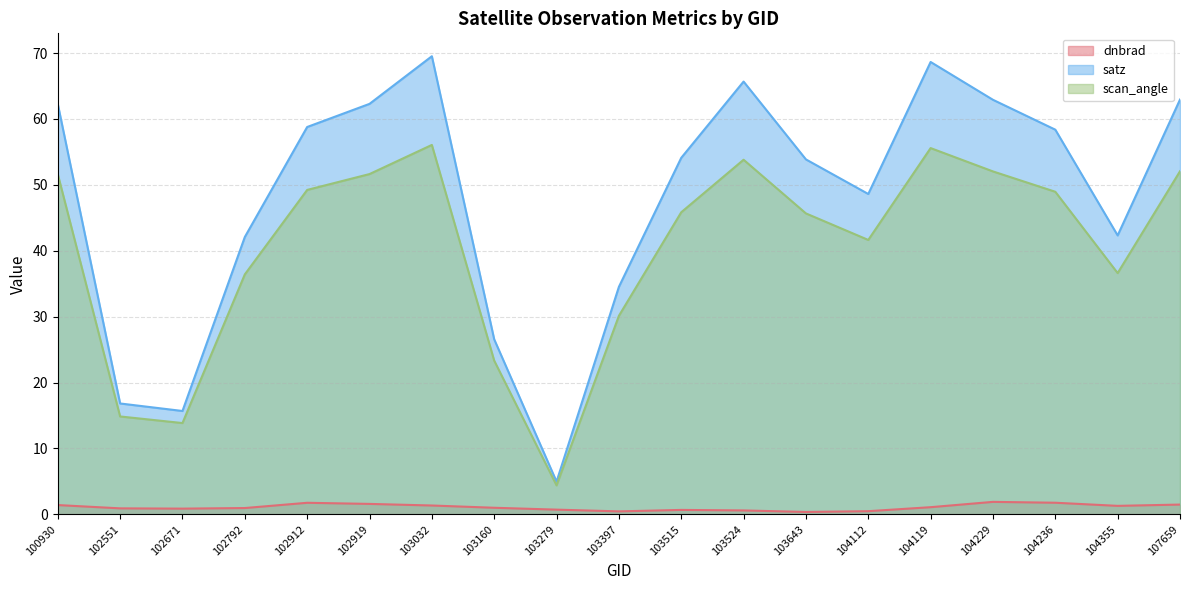

What is the approximate value of scan_angle at 102671?

13.8